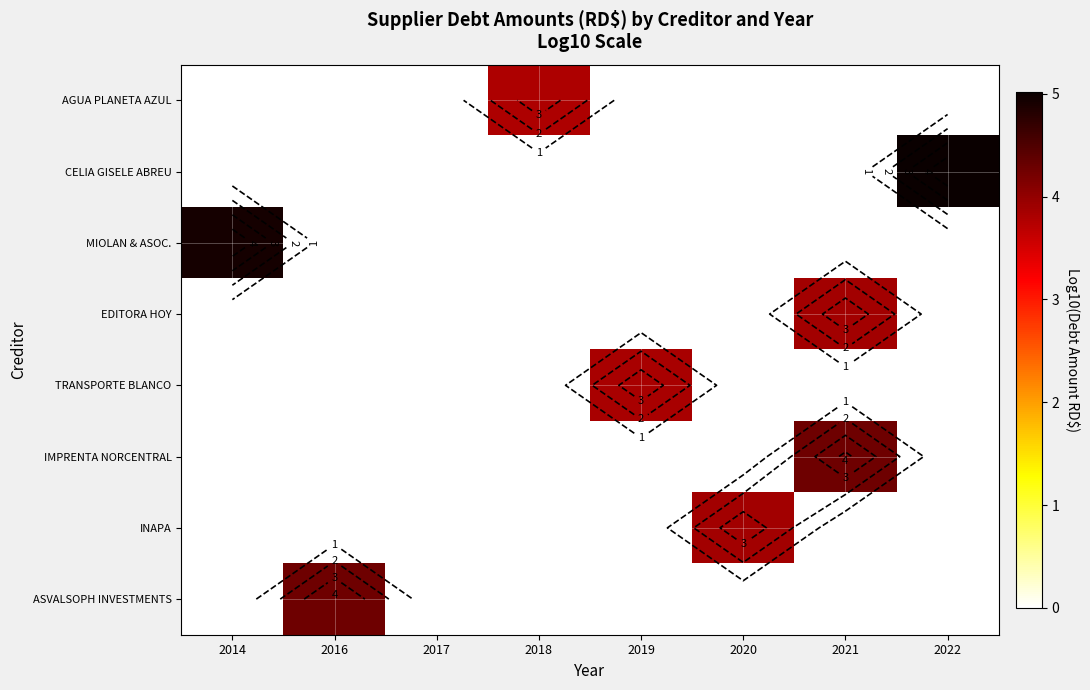

At which label does IMPRENTA NORCENTRAL reach its peak?

2021